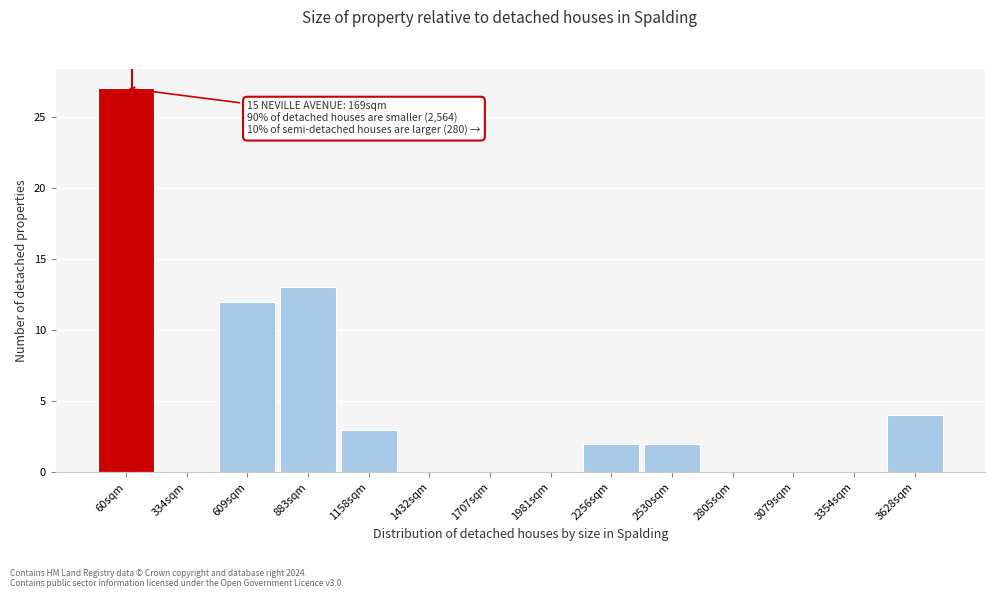

Reading left to right, what are all the values shown in this chart?

60sqm=27	334sqm=0	609sqm=12	883sqm=13	1158sqm=3	1432sqm=0	1707sqm=0	1981sqm=0	2256sqm=2	2530sqm=2	2805sqm=0	3079sqm=0	3354sqm=0	3628sqm=4